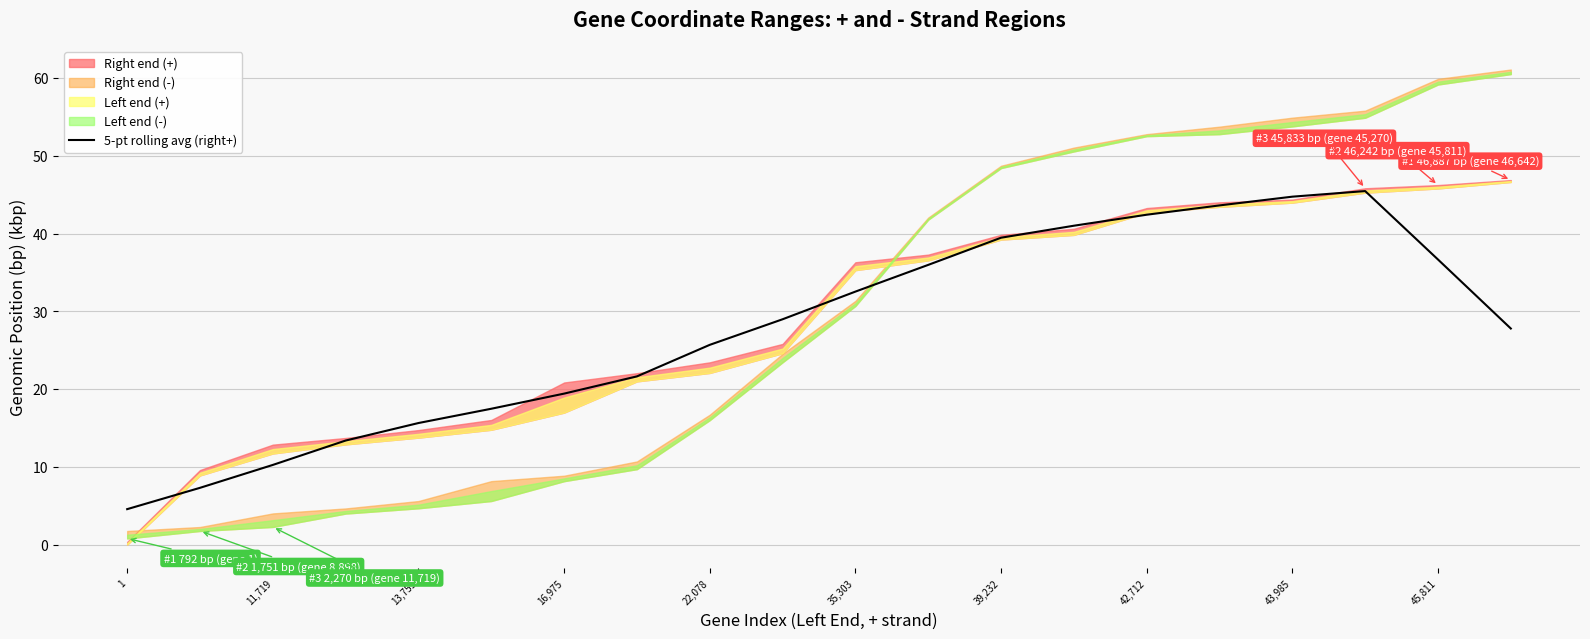

Reading left to right, what are all the values shown in this chart?

4.6	7.3	10.2	13.4	15.6	17.5	19.4	21.6	25.7	29.0	32.5	36.0	39.5	41.0	42.4	43.6	44.8	45.5	36.7	27.8